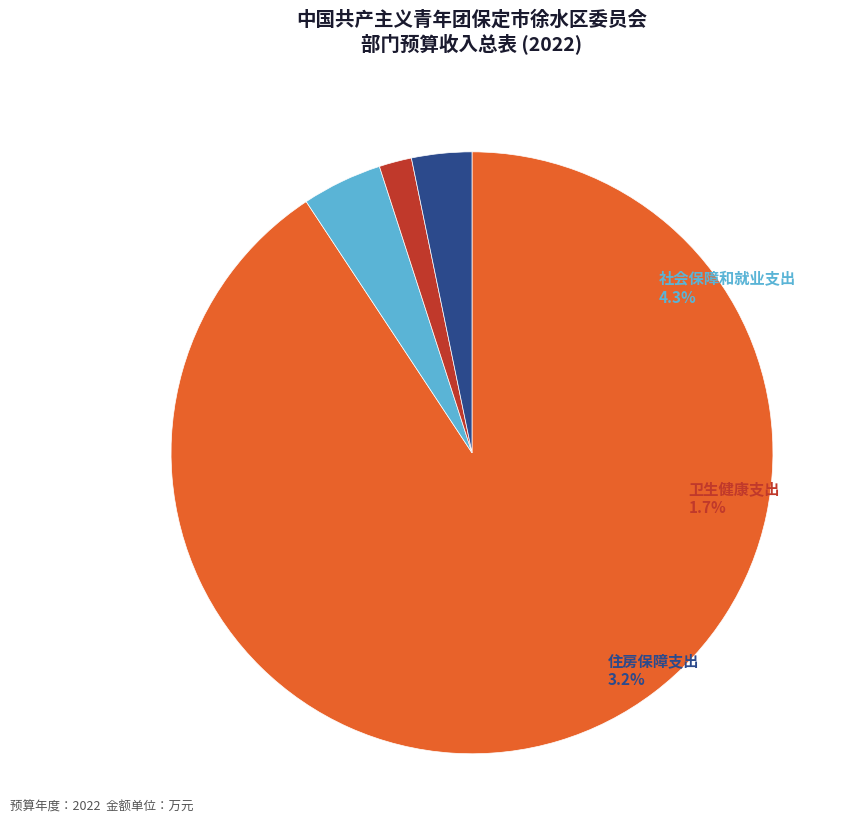

Count the number of slices in the pie.

4